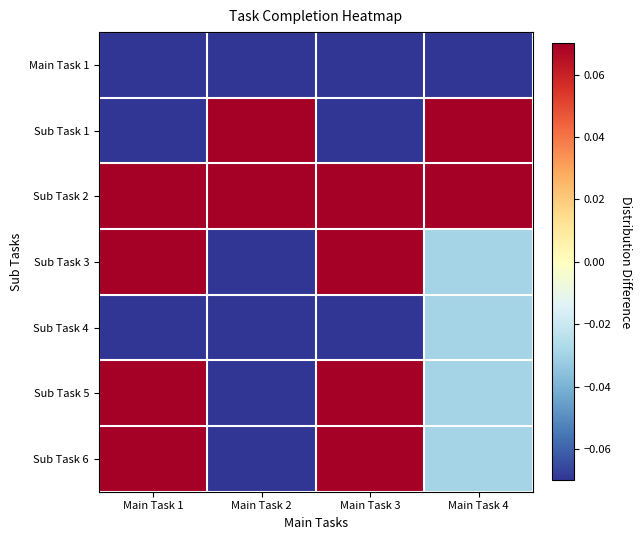

At which category is the sum across all series the highest?

Main Task 1